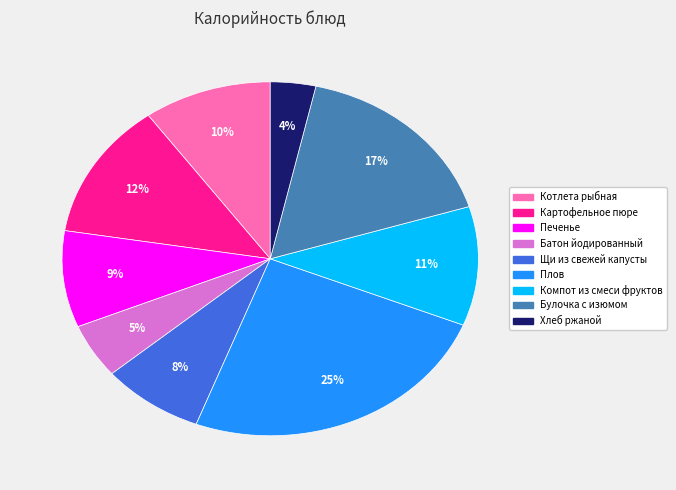

To the nearest percent, what is the difference between the largest and smallest slice percentages?

21%